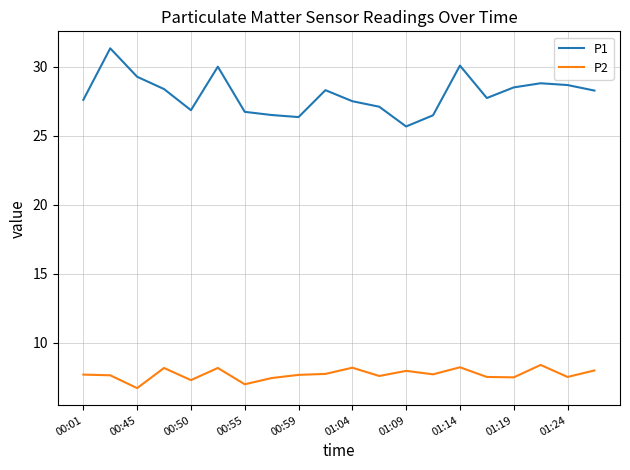

What is the minimum value for P2?

6.7